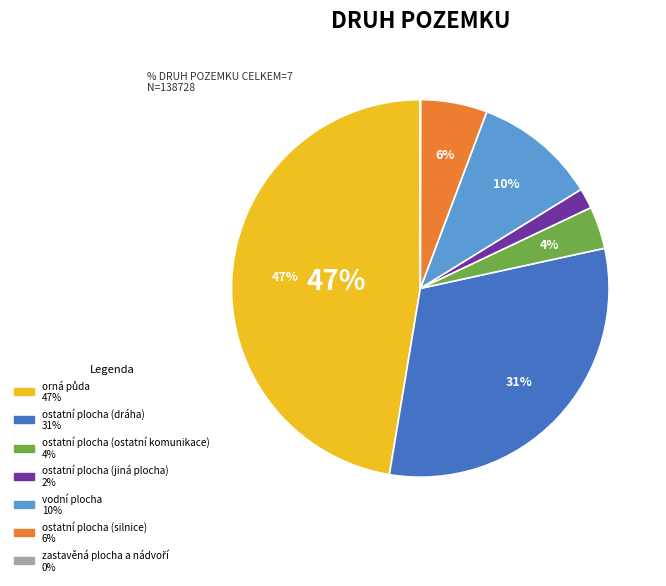

Is the sum of ostatní plocha (ostatní komunikace) and vodní plocha greater than half?

No